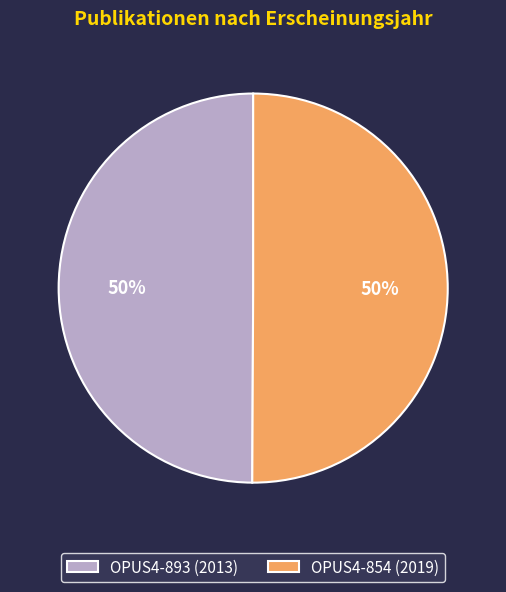

The OPUS4-854 slice represents 65% of the pie. True or false?

False